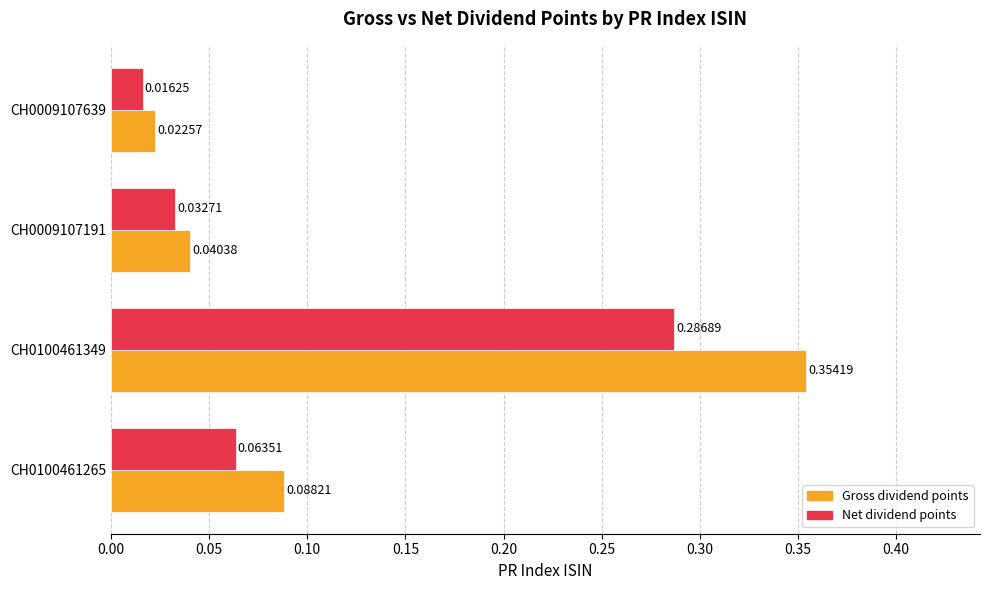

Which series has the largest total across all categories?

Gross dividend points